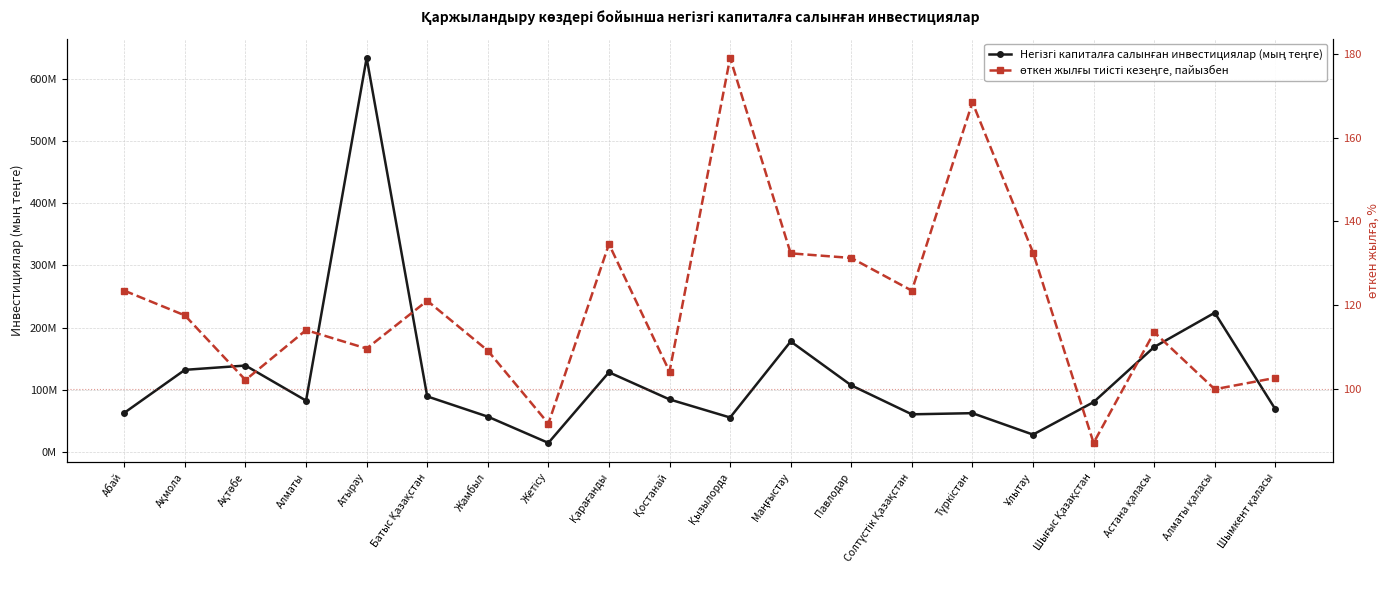

What is the difference between the maximum and minimum values in the Негізгі капиталға салынған инвестициялар (мың теңге) series?

619623099.0